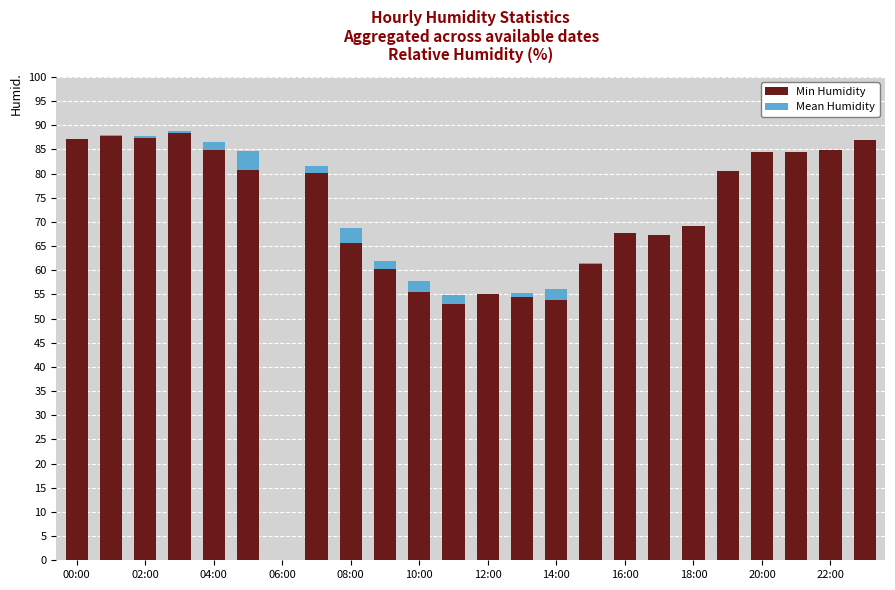

How many distinct data groups are displayed?

2